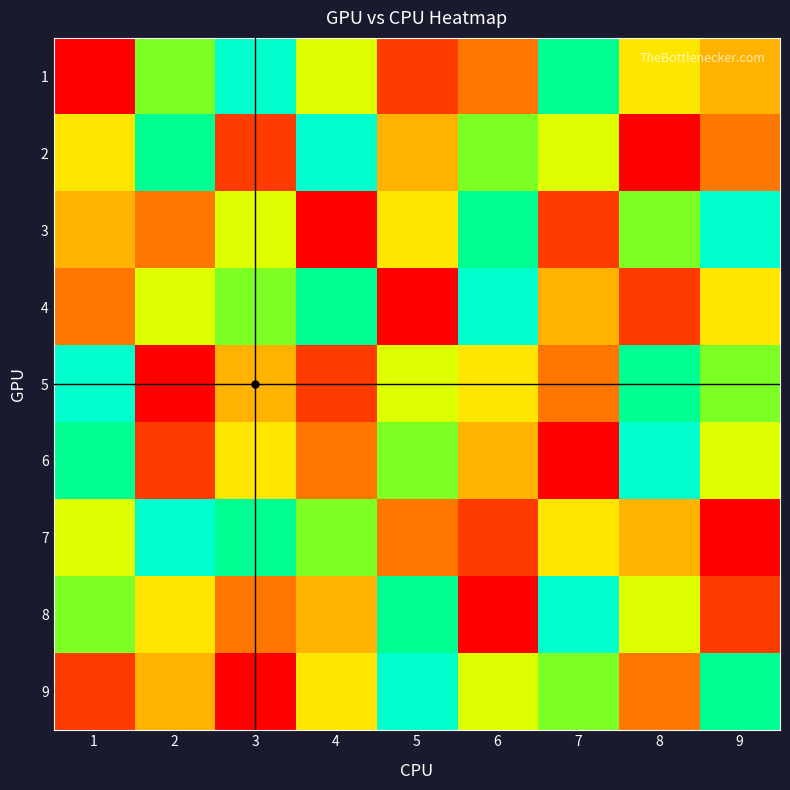

Reading left to right, extract all data points from this chart.

1: 1=1	2=7	3=9	4=6	5=2	6=3	7=8	8=5	9=4
2: 1=5	2=8	3=2	4=9	5=4	6=7	7=6	8=1	9=3
3: 1=4	2=3	3=6	4=1	5=5	6=8	7=2	8=7	9=9
4: 1=3	2=6	3=7	4=8	5=1	6=9	7=4	8=2	9=5
5: 1=9	2=1	3=4	4=2	5=6	6=5	7=3	8=8	9=7
6: 1=8	2=2	3=5	4=3	5=7	6=4	7=1	8=9	9=6
7: 1=6	2=9	3=8	4=7	5=3	6=2	7=5	8=4	9=1
8: 1=7	2=5	3=3	4=4	5=8	6=1	7=9	8=6	9=2
9: 1=2	2=4	3=1	4=5	5=9	6=6	7=7	8=3	9=8